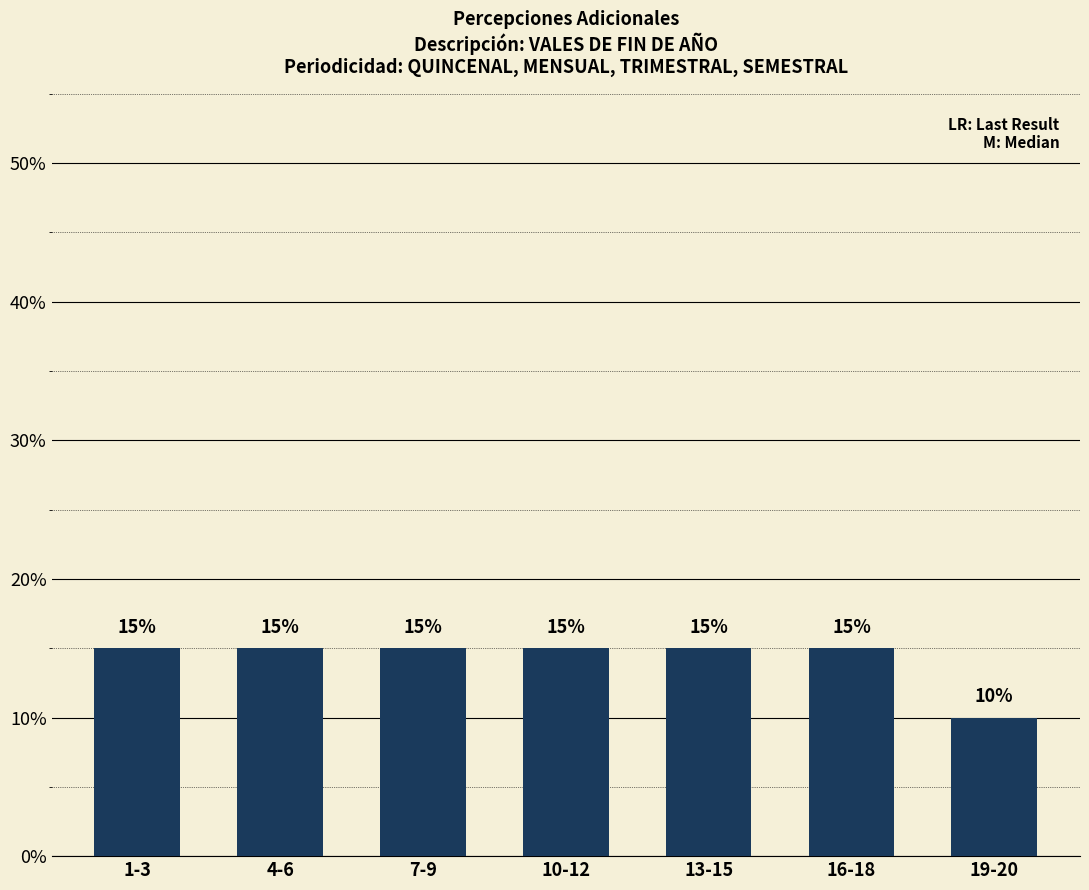

What is the average value?

14